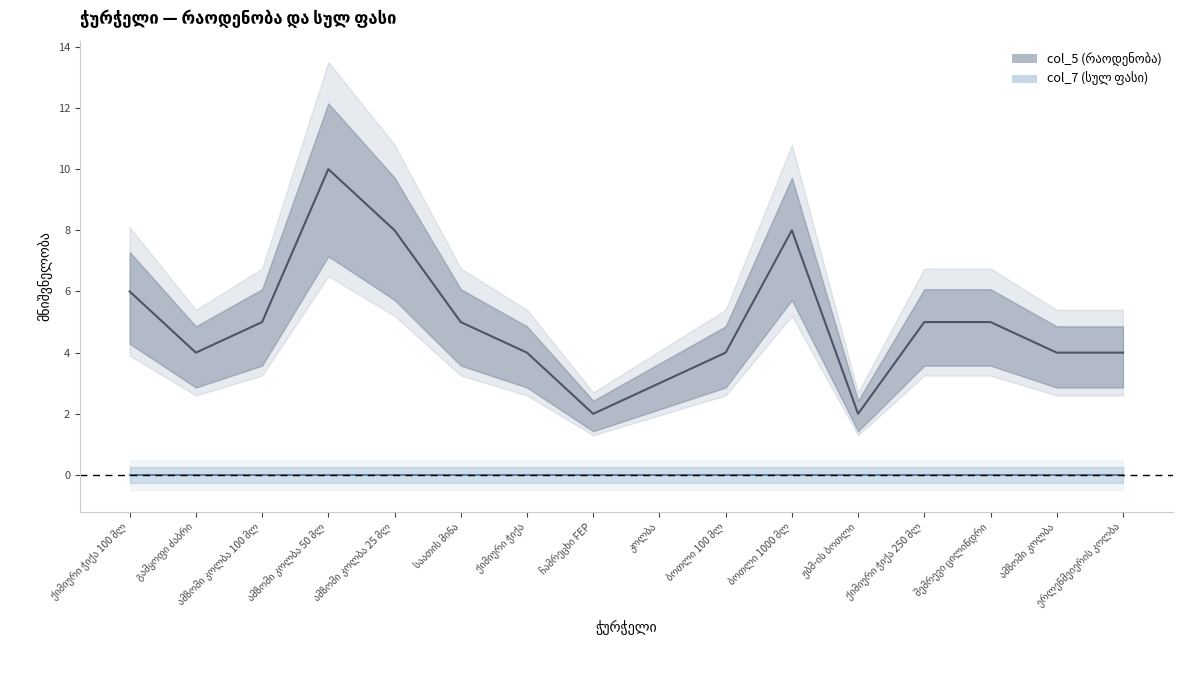

List the labels in order of value, largest first.

ამზომი კოლბა 50 მლ, ამზომი კოლბა 25 მლ, ბოთლი 1000 მლ, ქიმიური ჭიქა 100 მლ, ამზომი კოლბა 100 მლ, საათის მინა, ქიმიური ჭიქა 250 მლ, შემრევი ცილინდრი, გამყოფი ძაბრი, ქიმიური ჭიქა, ბოთლი 100 მლ, ამზომი კოლბა, ერლენმეიერის კოლბა, კოლბა, ჩამრეცხი FEP, ჟბმ-ის ბოთლი